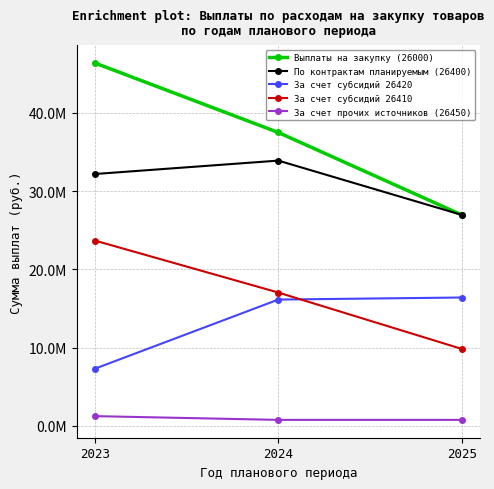

Does the chart have visible grid lines?

Yes